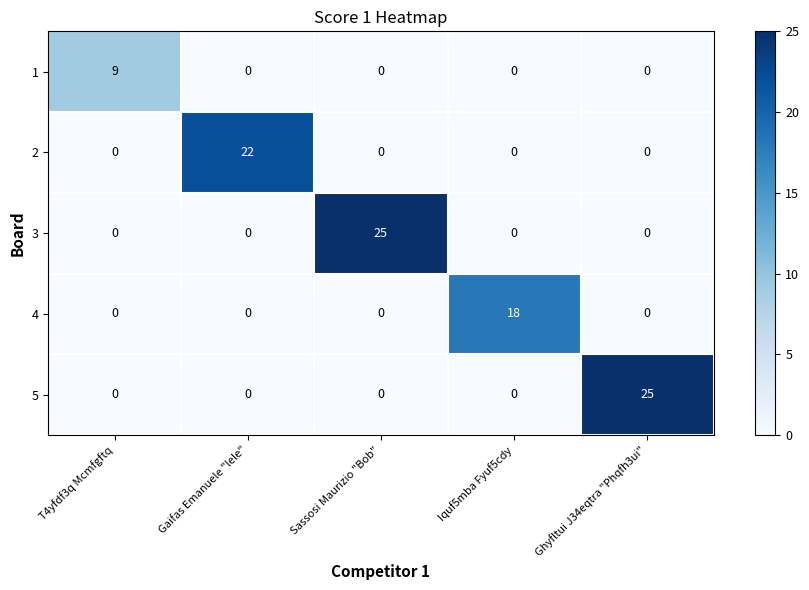

What is the sum of the 3 values at Gaifas Emanuele "lele" and Sassosi Maurizio "Bob"?

25